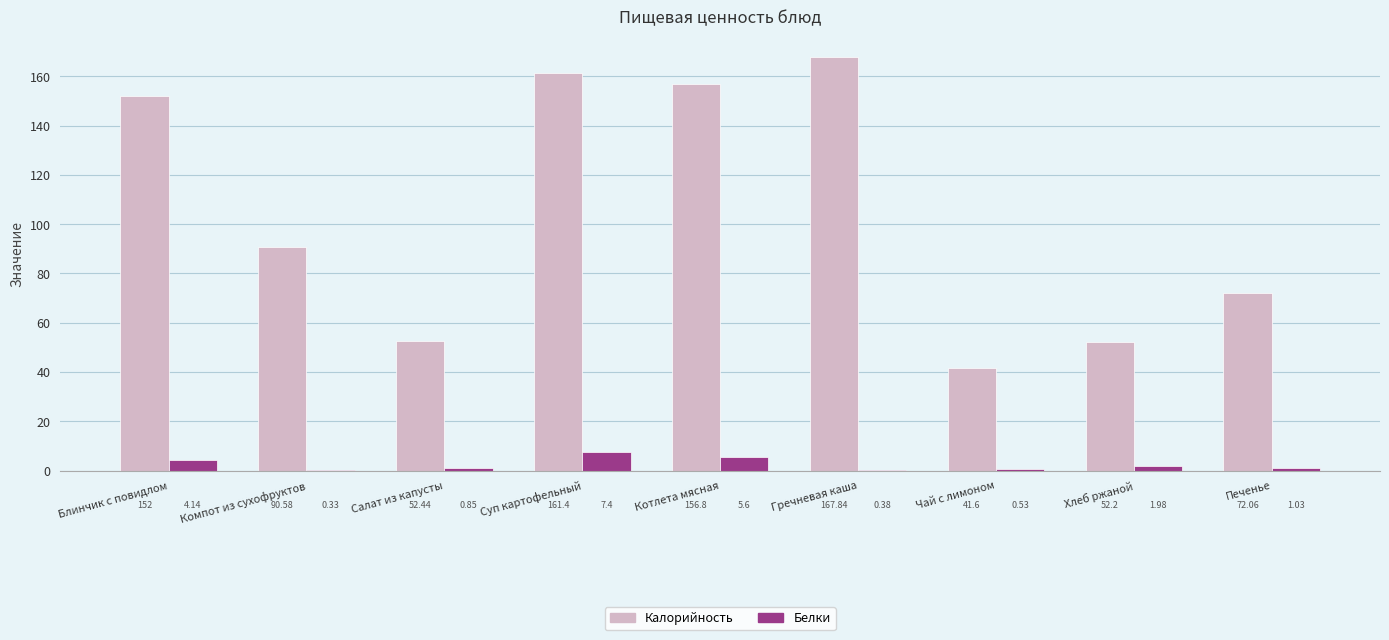

How many values in the Белки series exceed 1?

5